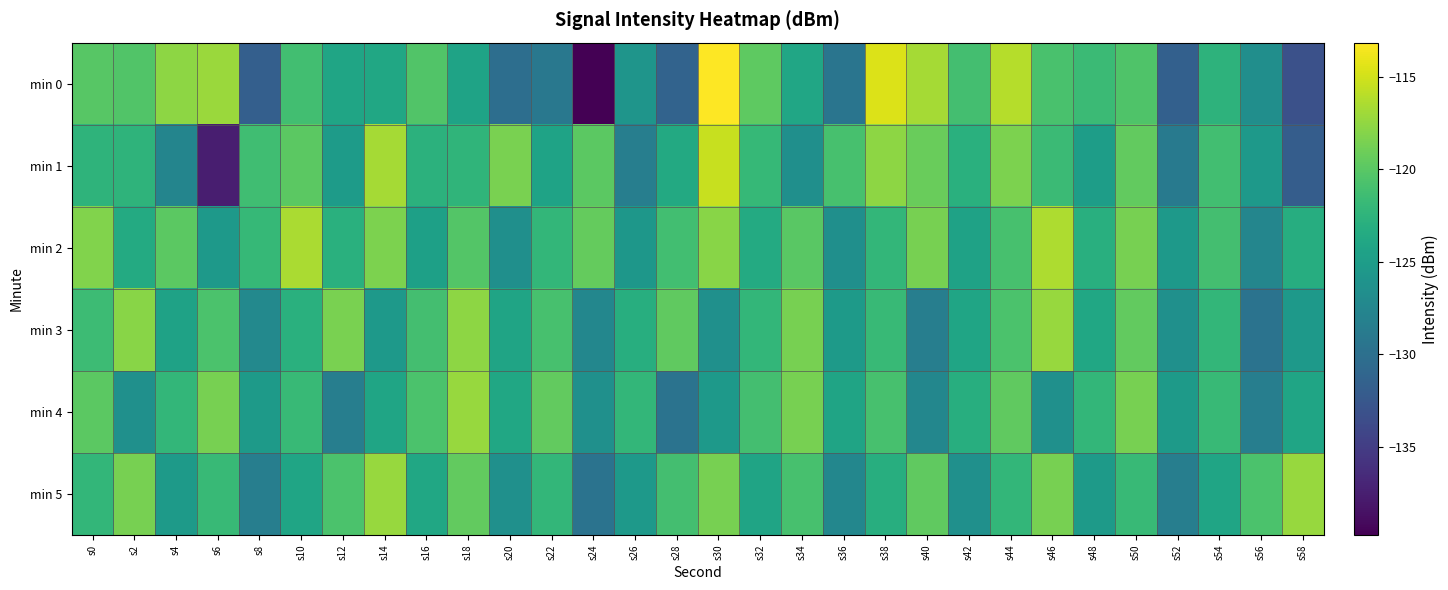

What is the total value across all series at s0?

-724.3